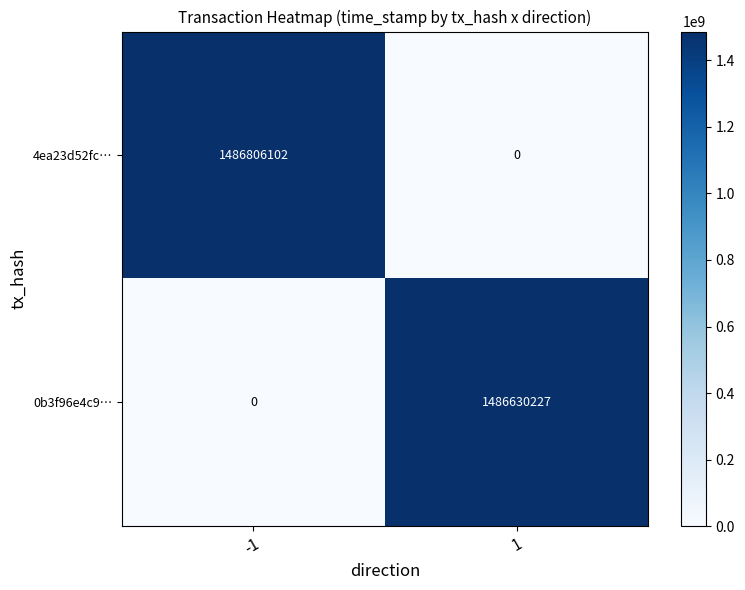

What is the sum of the 0b3f96e4c9… values at -1 and 1?

1486630227